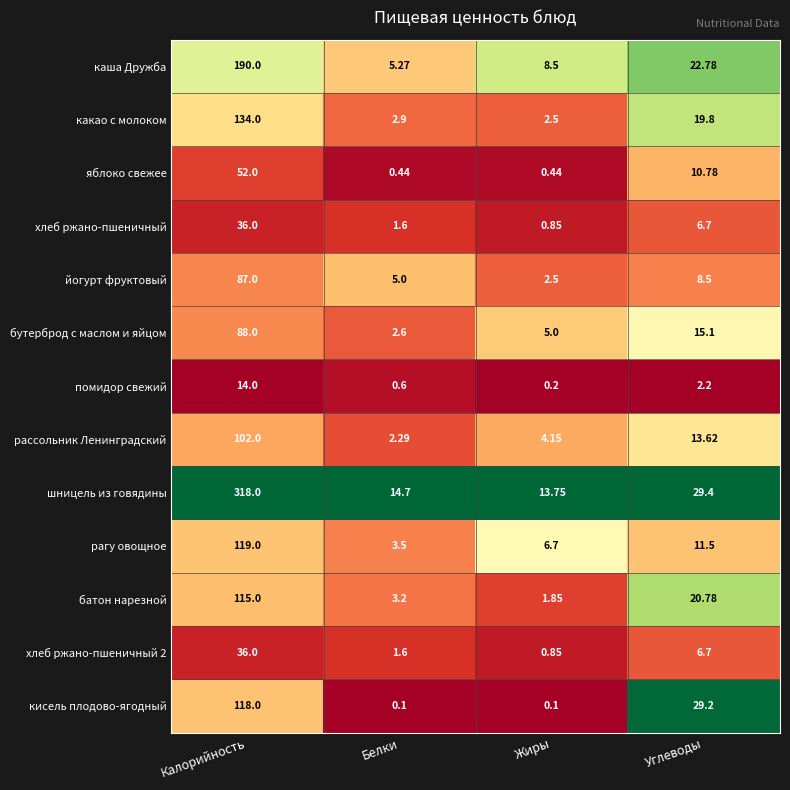

At how many categories does at least one series exceed 0?

4